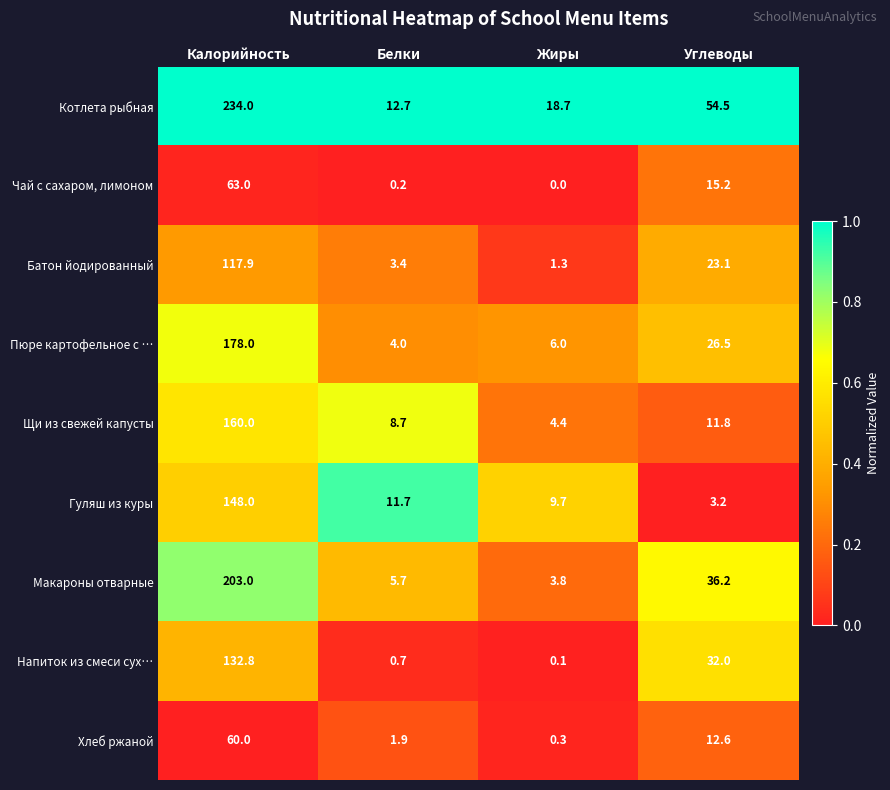

What is the maximum value shown in the chart?

234.0